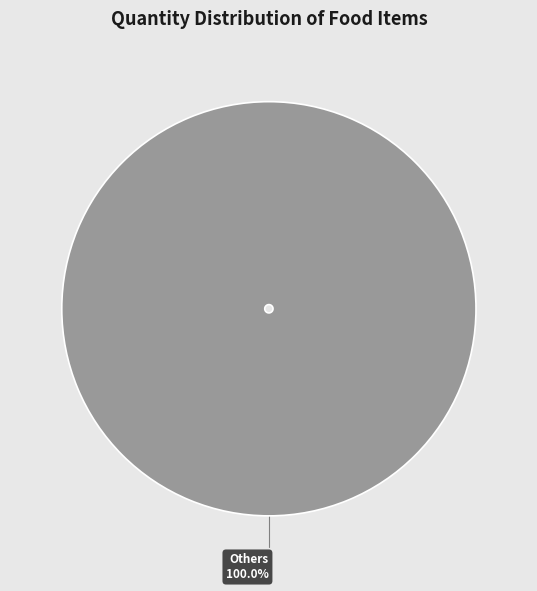

Is there a majority slice in this chart?

Yes